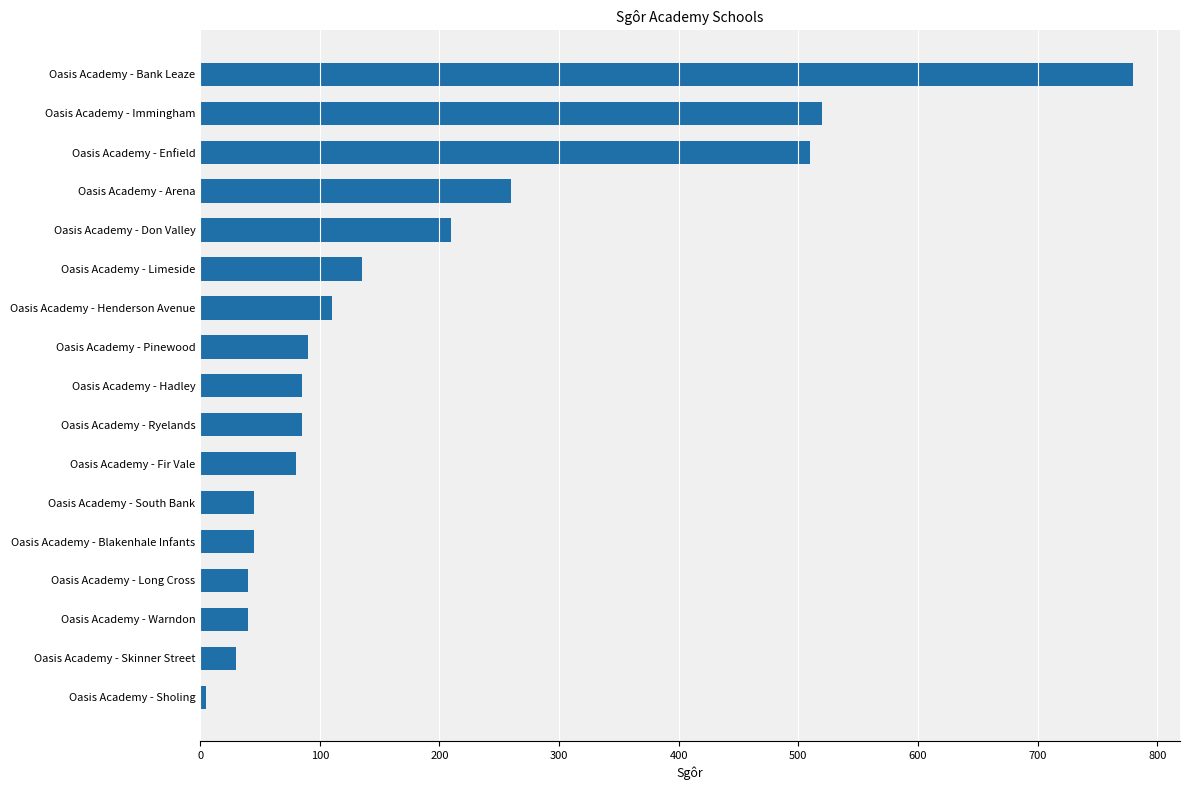

What is the sum of the values at Oasis Academy - Warndon and Oasis Academy - Blakenhale Infants?

85